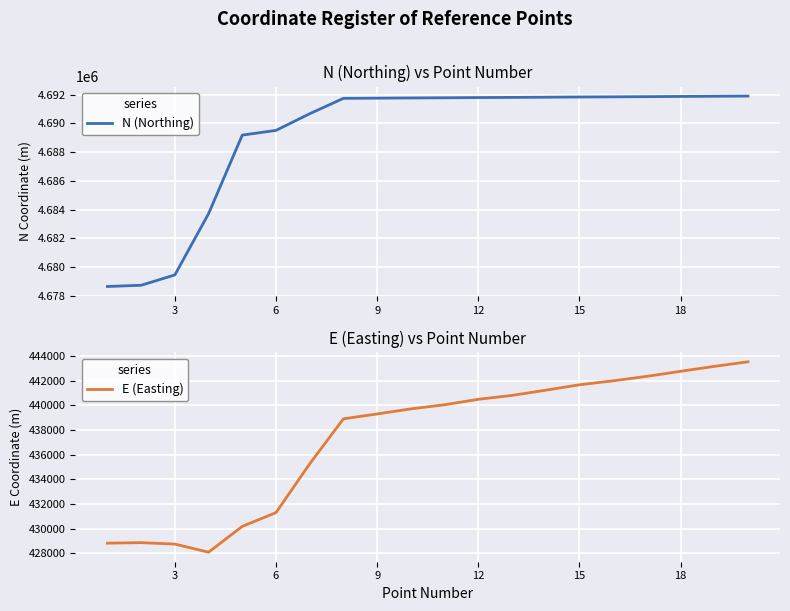

What is the highest value of the N (Northing) series?

4691894.2